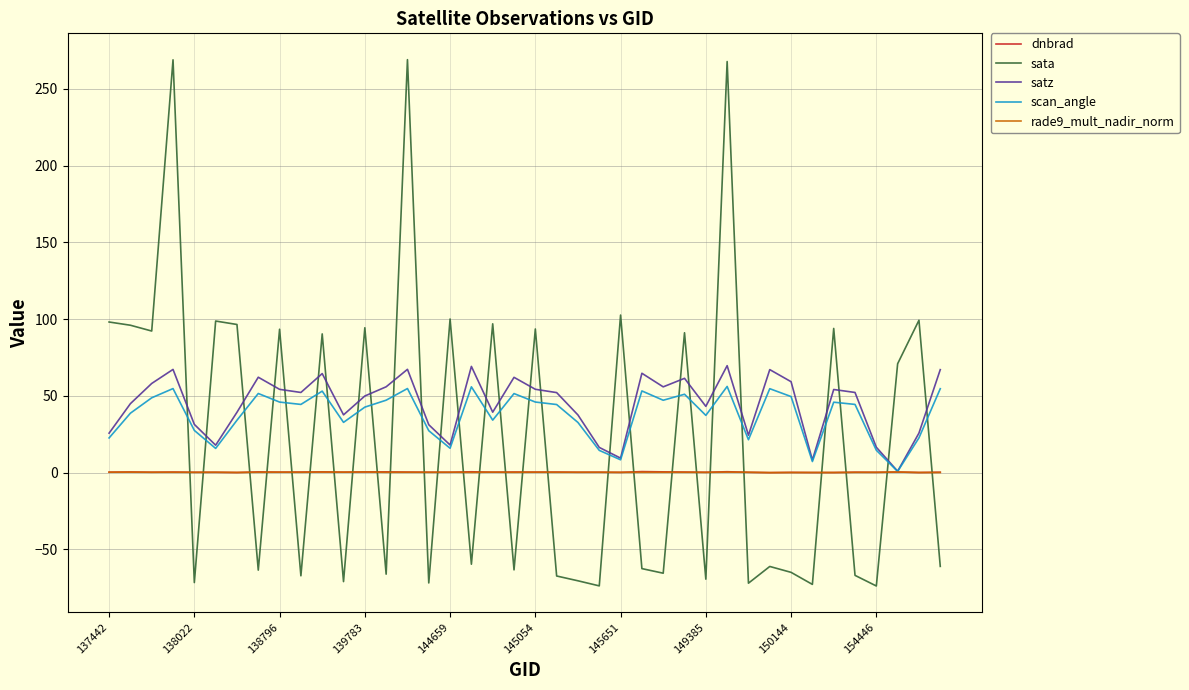

Does the chart display data point markers on the line(s)?

No